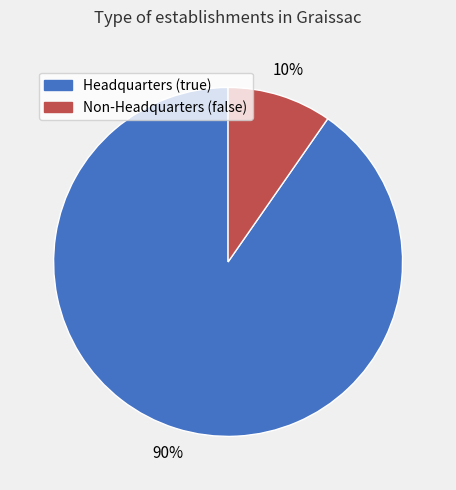

Is there a majority slice in this chart?

Yes